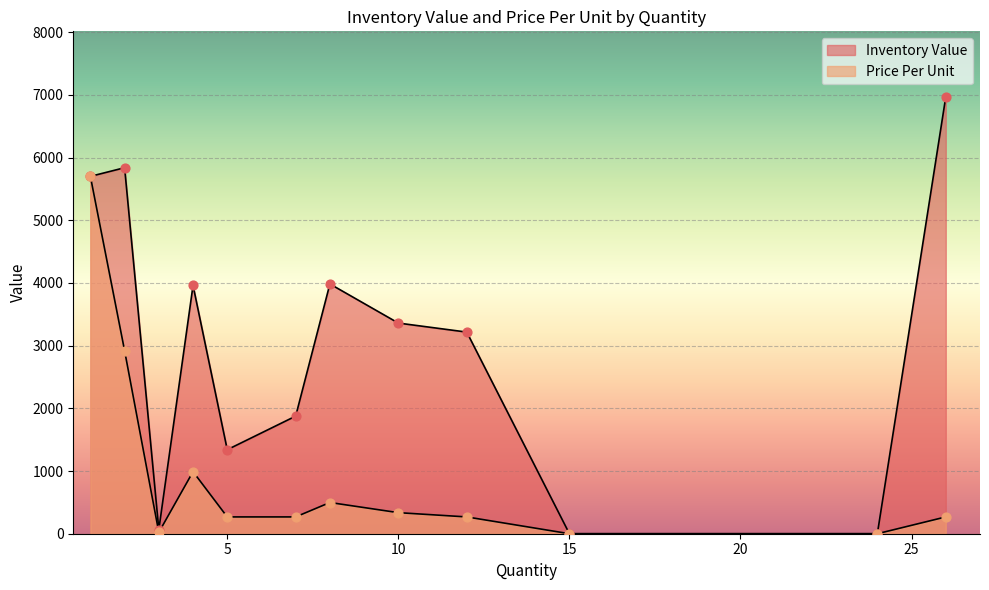

Which series contains the lowest Y value?

Inventory Value